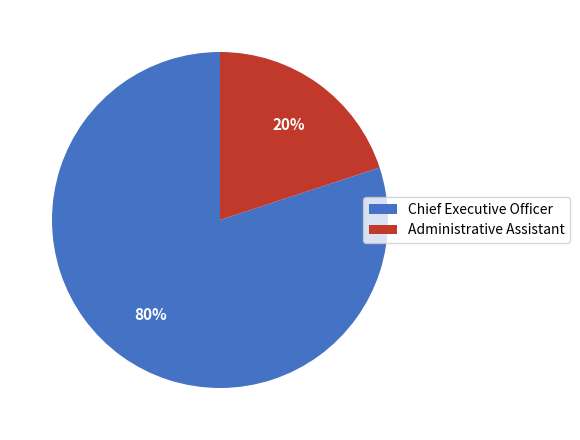

Rank the categories by value from highest to lowest.

Chief Executive Officer, Administrative Assistant